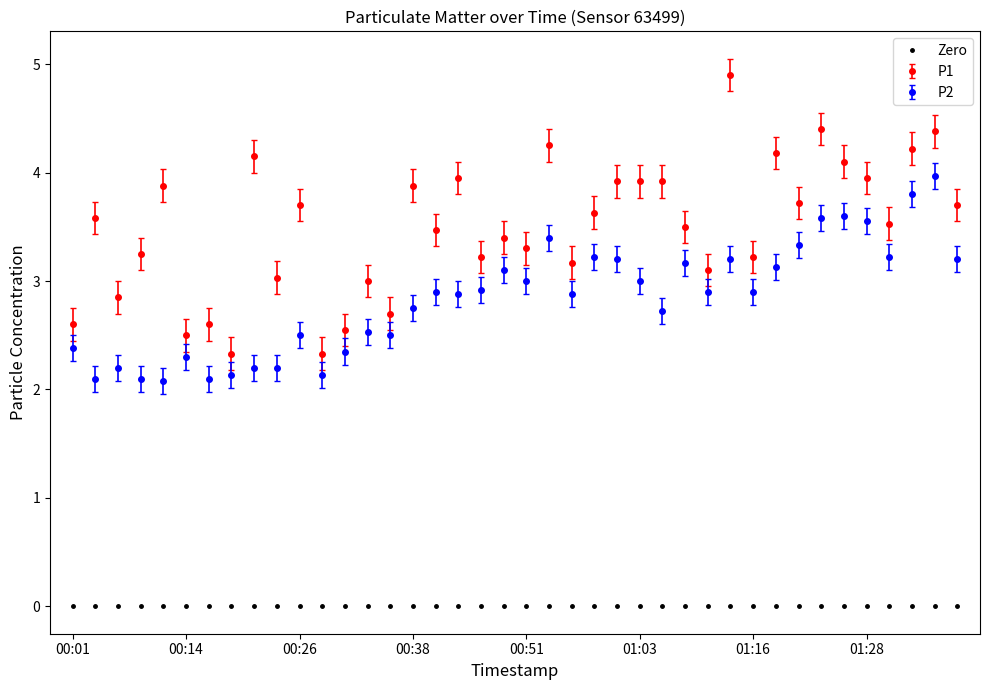

What is the highest value of the P2 series?

4.0